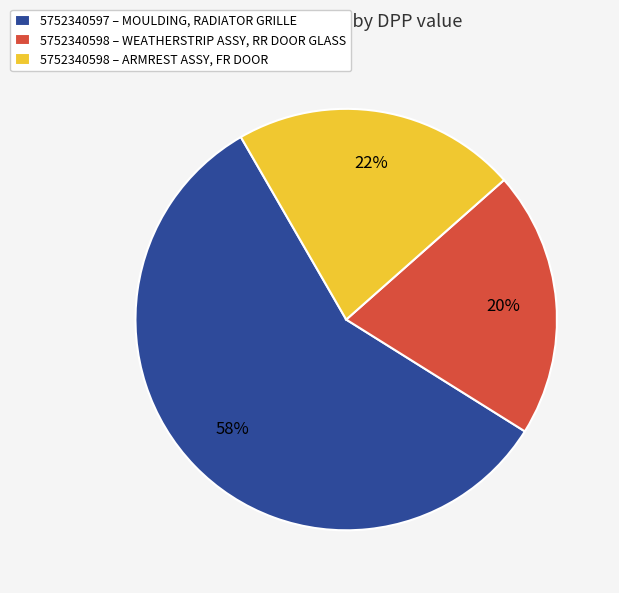

Is the sum of 5752340598 – WEATHERSTRIP ASSY, RR DOOR GLASS and 5752340598 – ARMREST ASSY, FR DOOR greater than half?

No